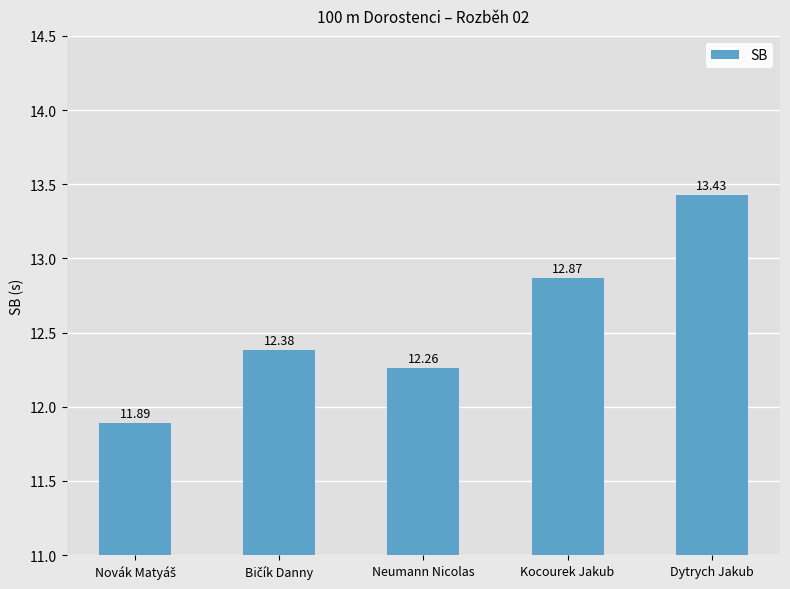

What is the label of the 2nd bar from the right?

Kocourek Jakub